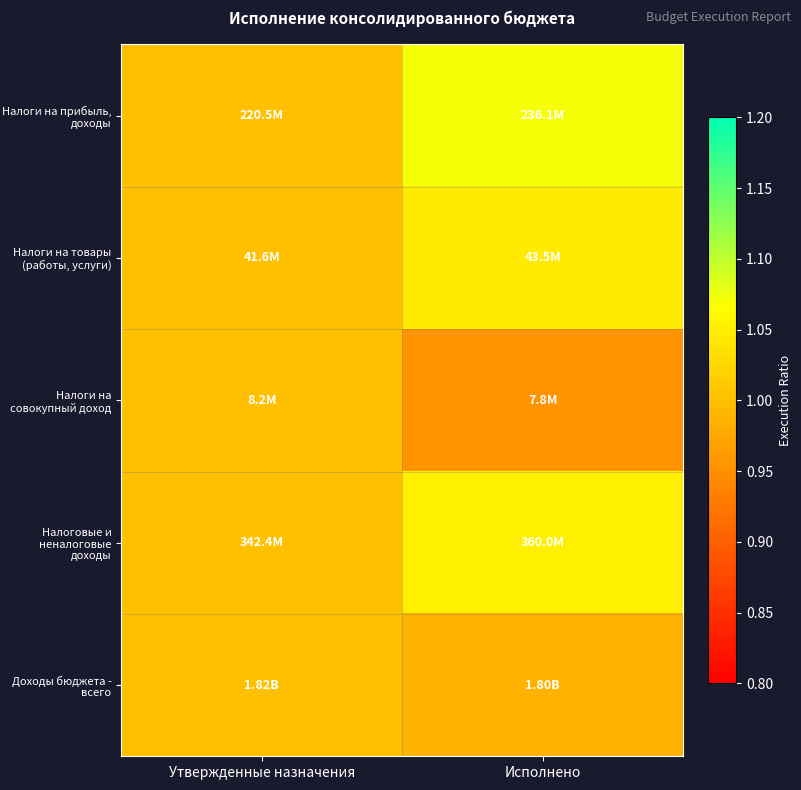

What is the total value across all series at Исполнено?

5.1